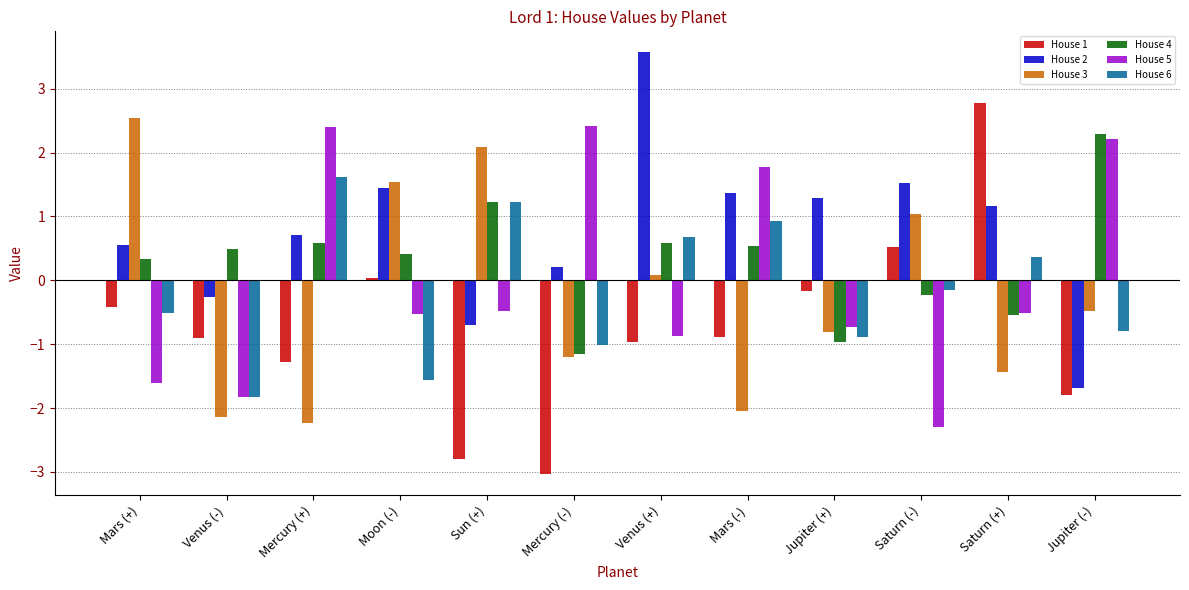

At which label does House 3 reach its minimum?

Mercury (+)